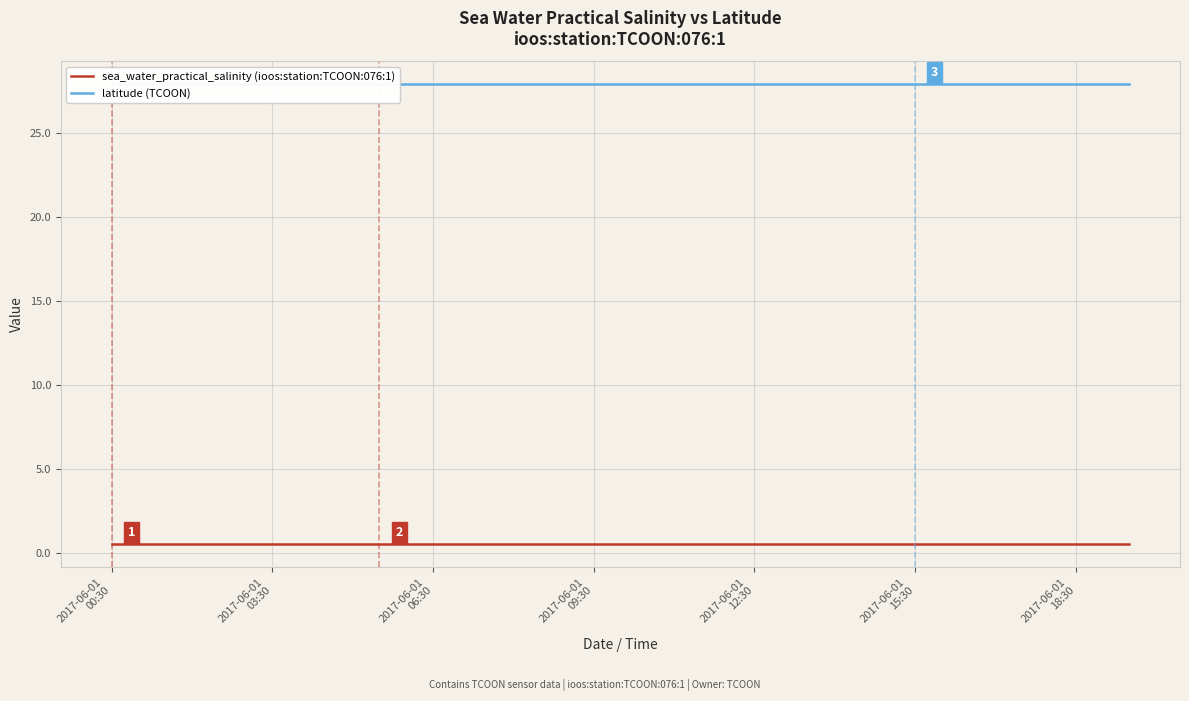

At which category is the sum across all series the highest?

2017-06-01
00:30